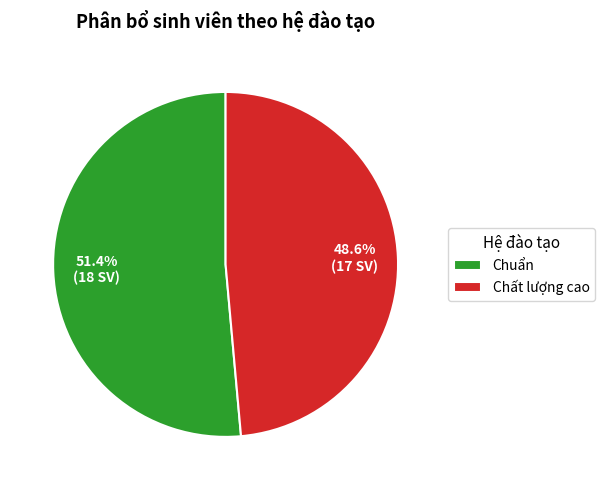

Rank the categories by value from highest to lowest.

Chuẩn, Chất lượng cao